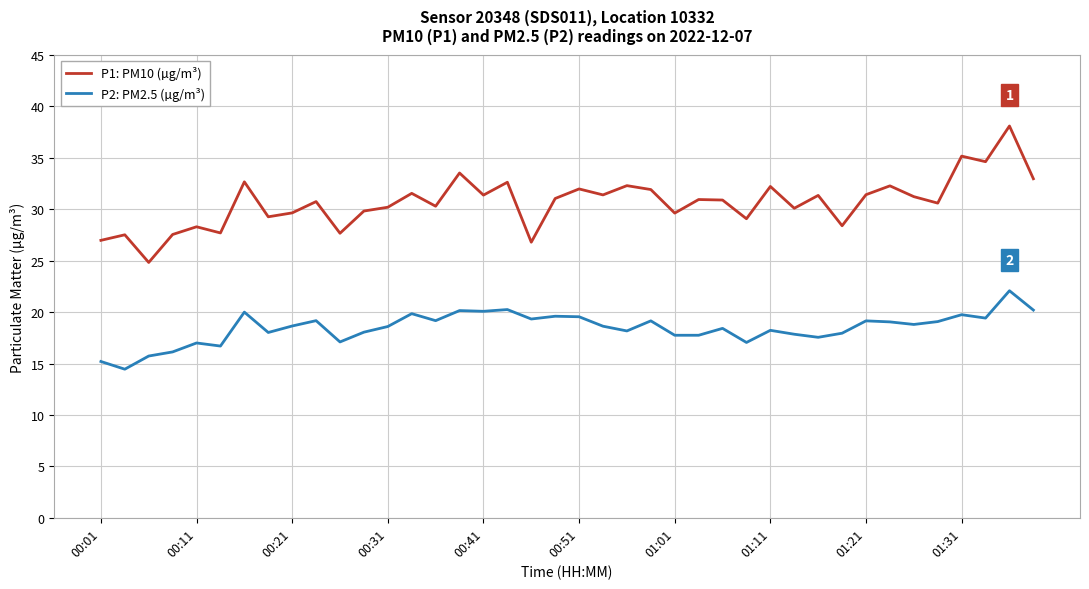

True or false: P2: PM2.5 (µg/m³) and P1: PM10 (µg/m³) cross at least once.

False